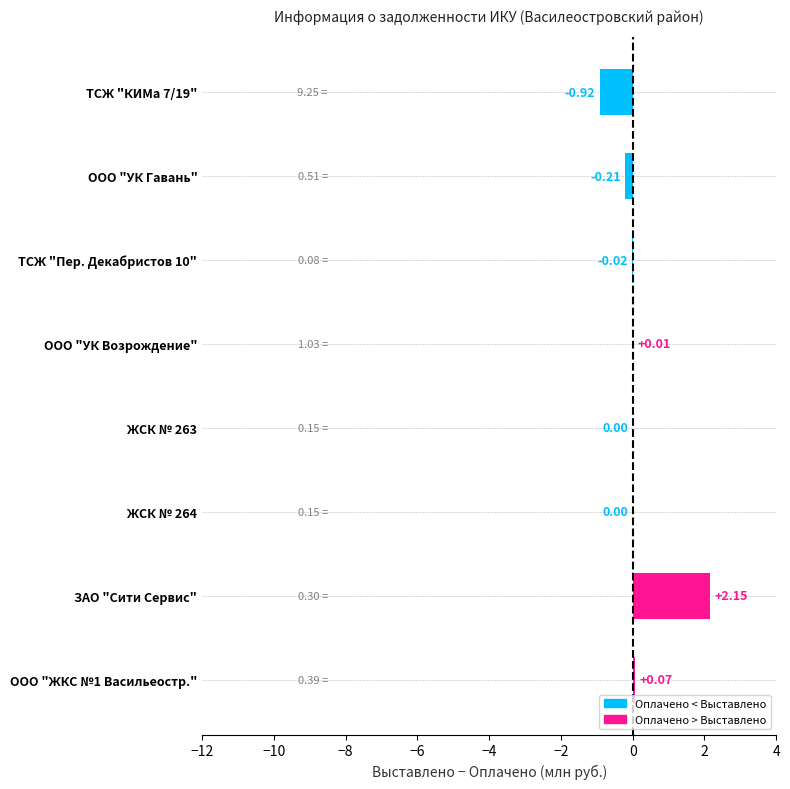

Is it true that Дебиторская задолженность equals 0.0 at 5?

False